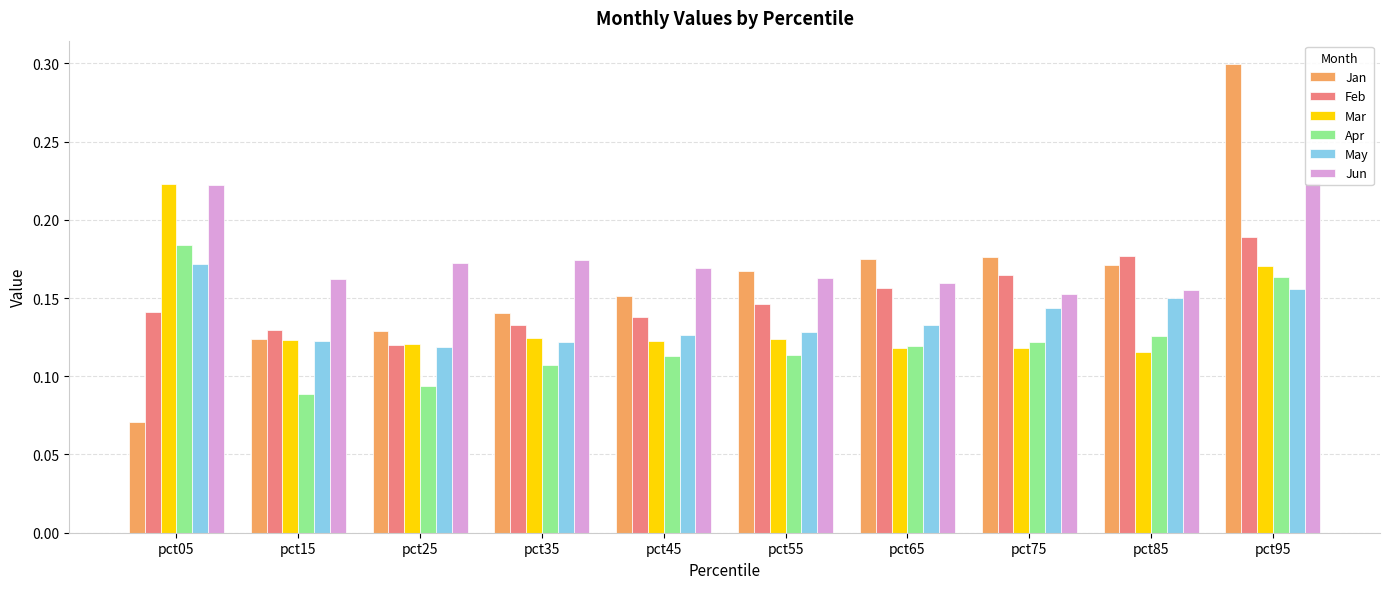

What is the sum of the Jun values at pct65 and pct45?

0.3